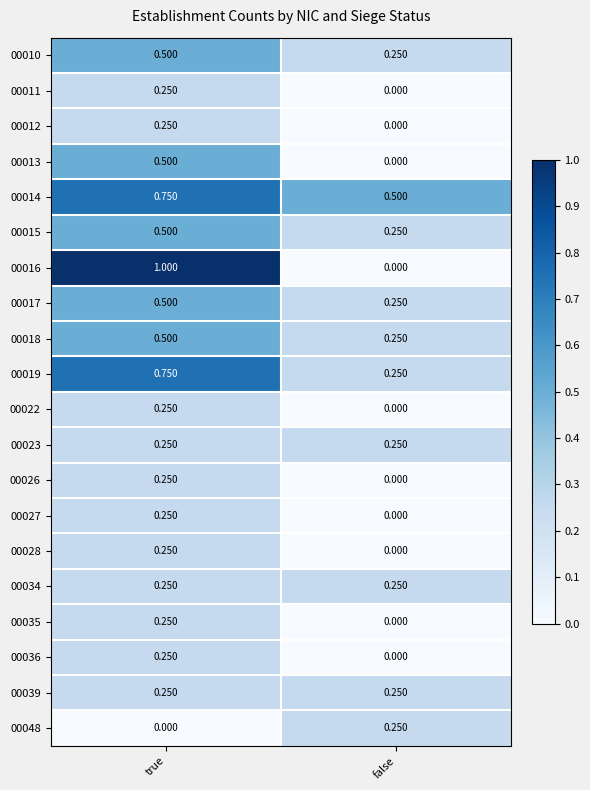

Rank the categories by 00010 value from highest to lowest.

true, false